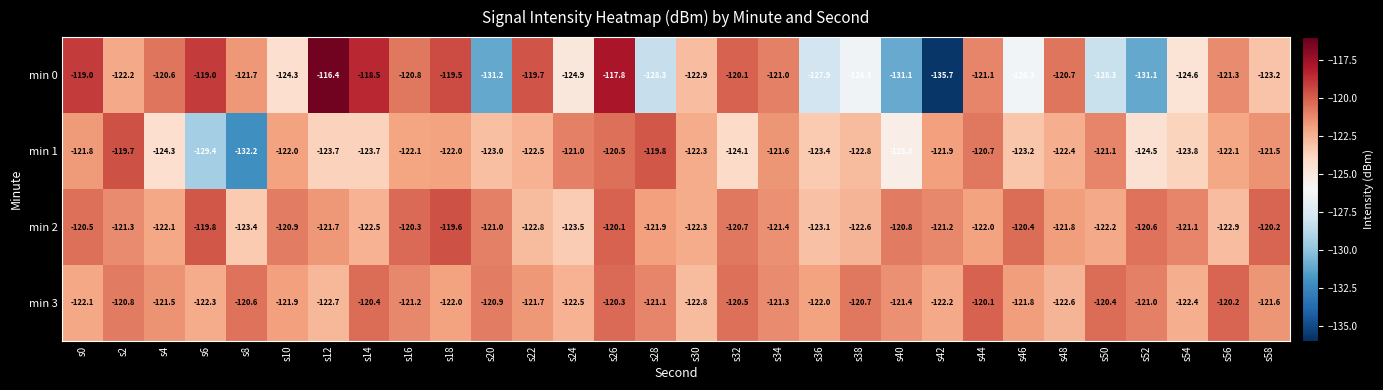

True or false: min 2 has a value of -213.4 at s0.

False